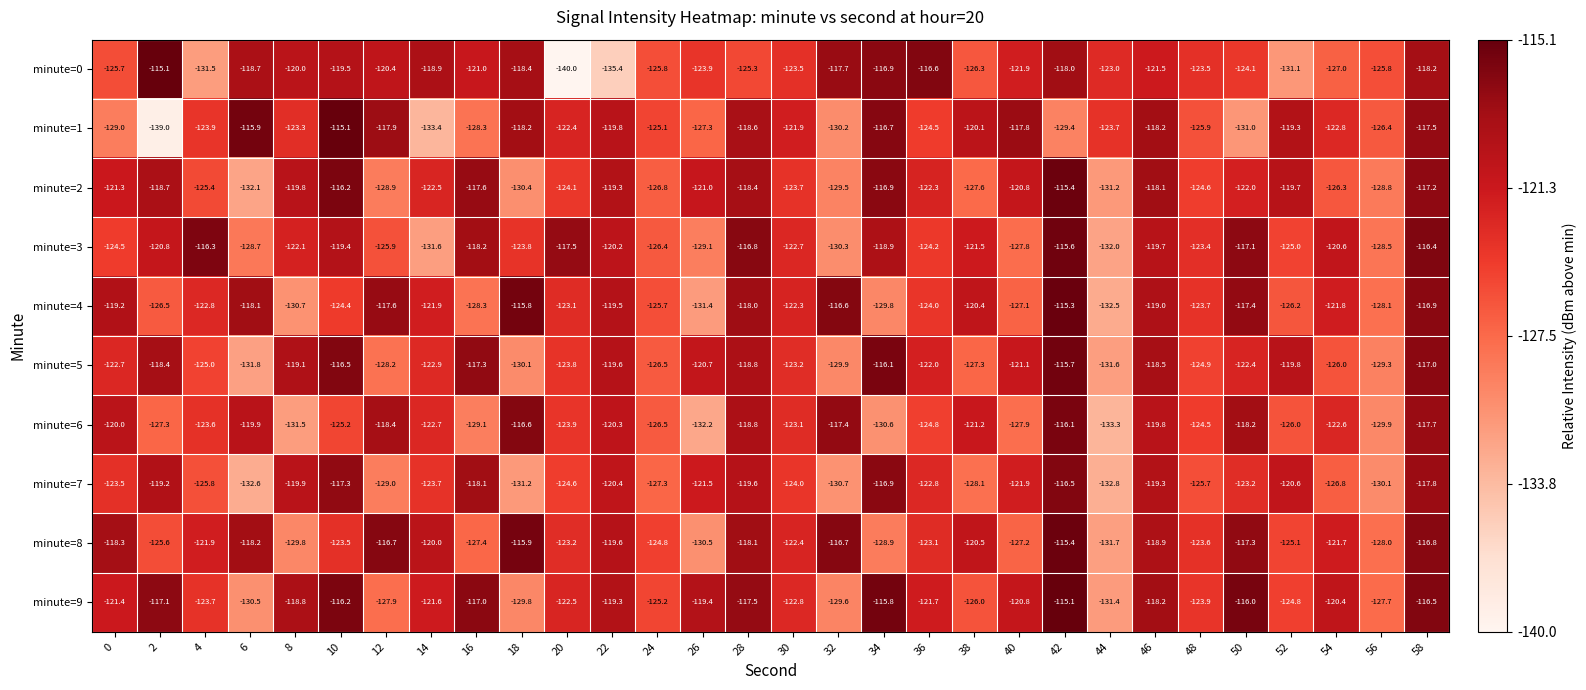

What is the minimum value for minute=2?

-132.1